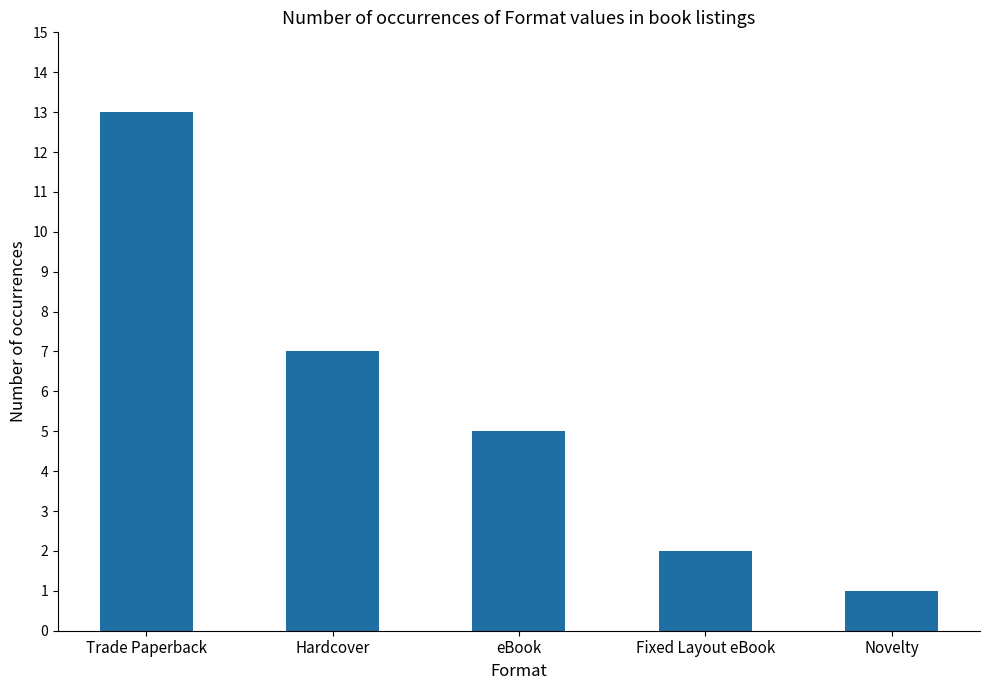

Count the number of categories in the chart.

5